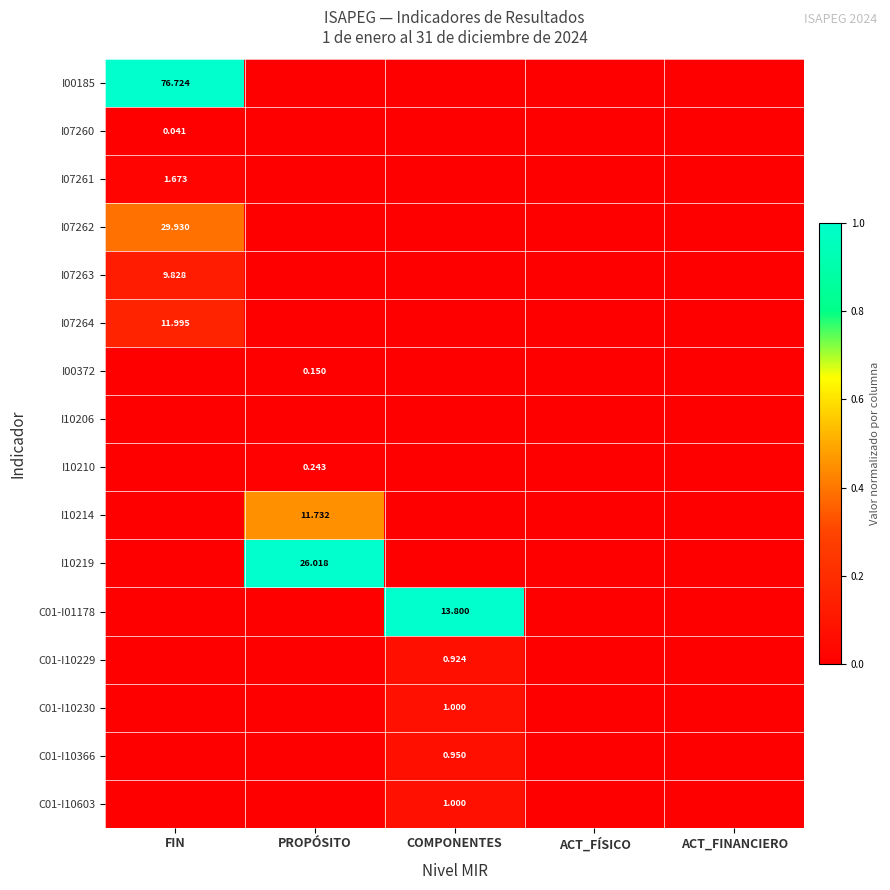

True or false: C01-I10366 has a value of 0.0 at PROPÓSITO.

True